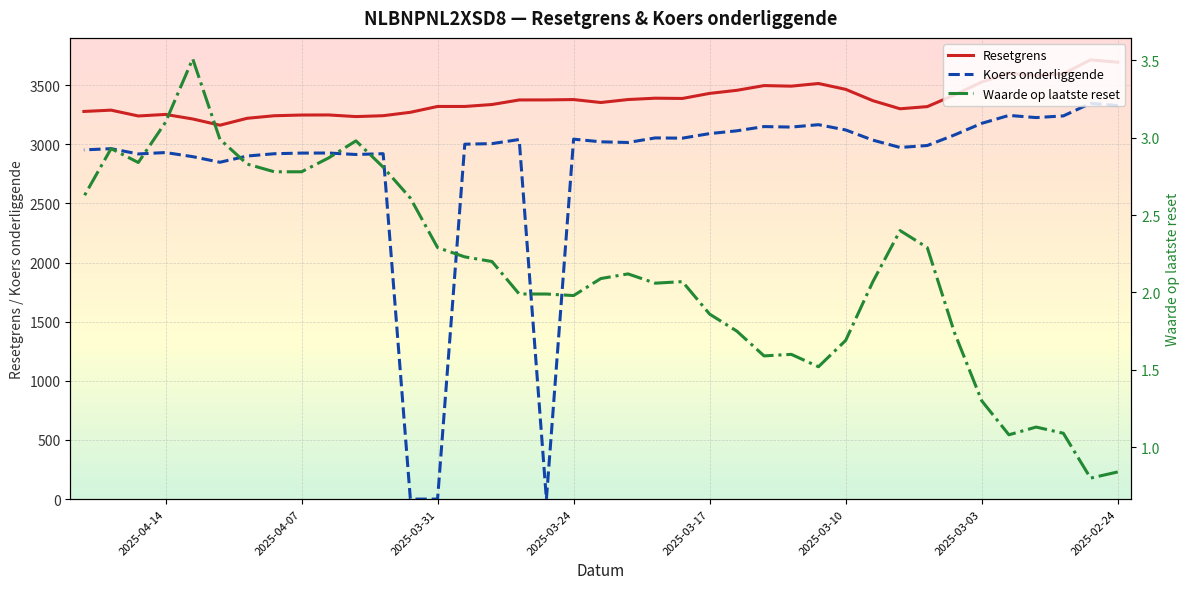

What is the greatest value displayed?

3714.5